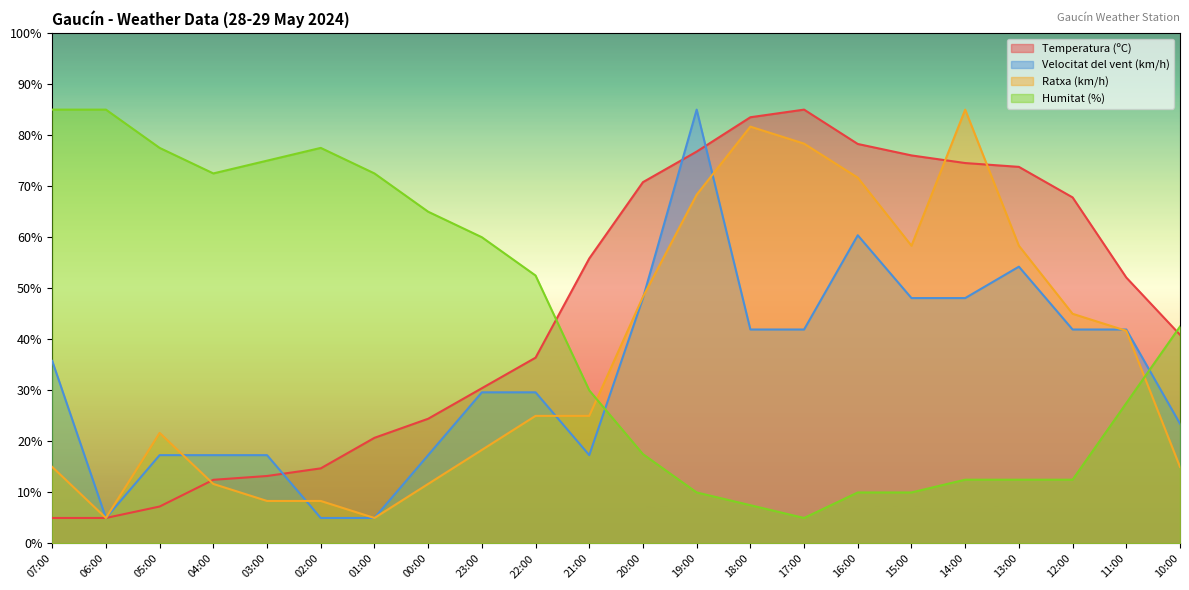

Which series has the largest total across all categories?

Temperatura (ºC)